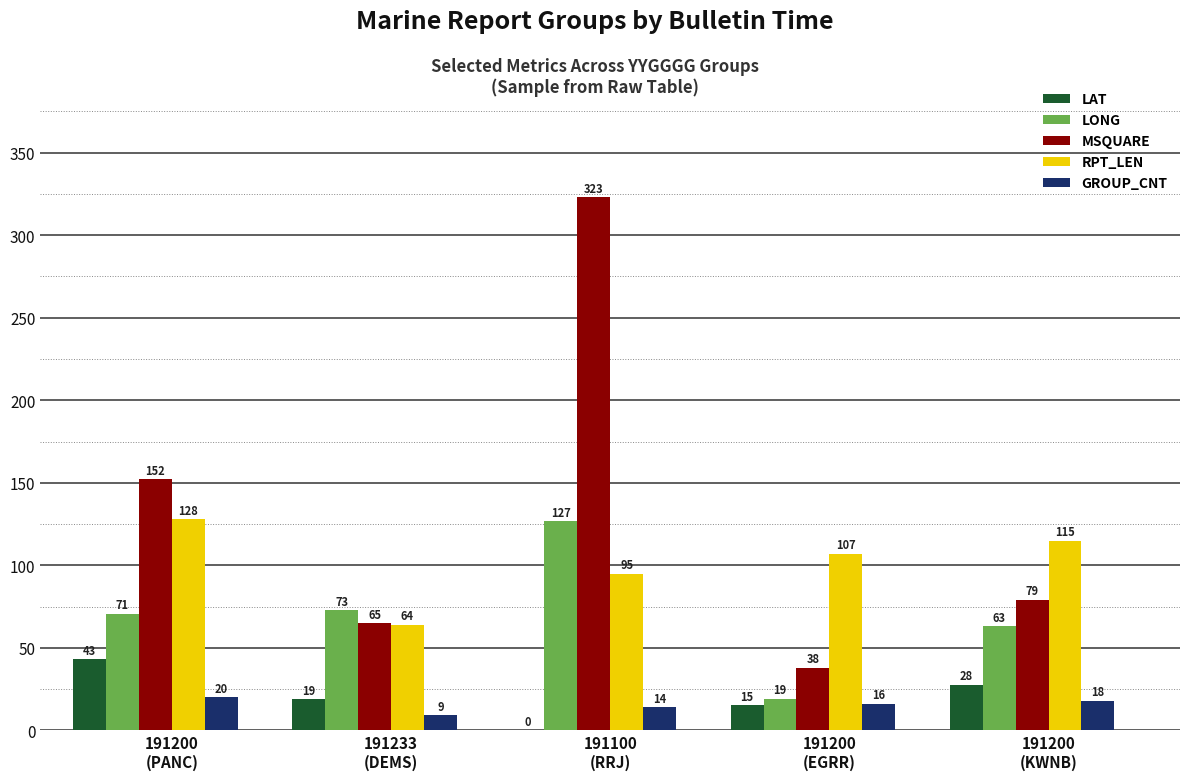

What is the highest value of the GROUP_CNT series?

20.0